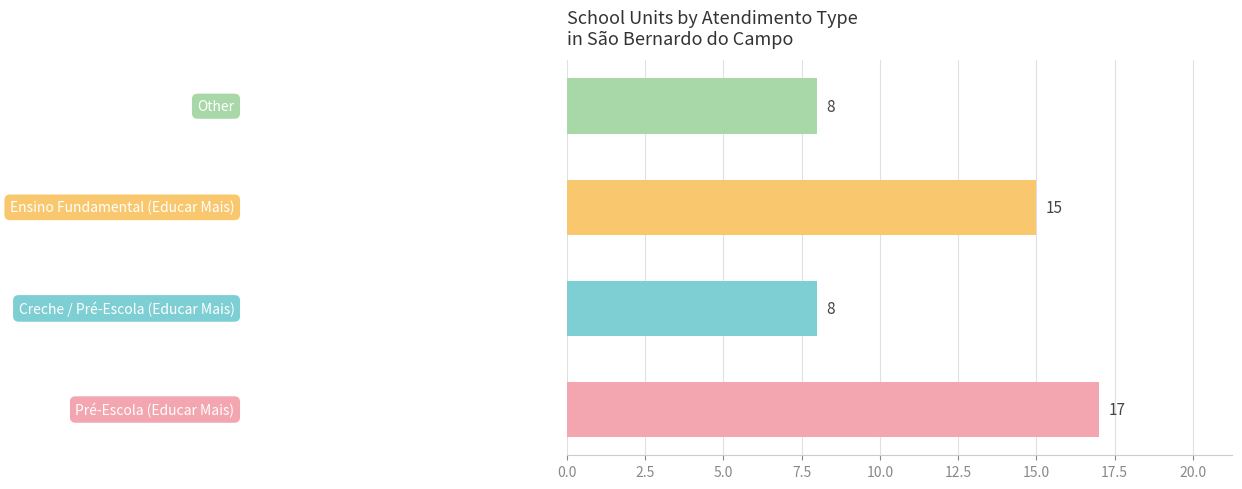

Does the chart contain any negative values?

No